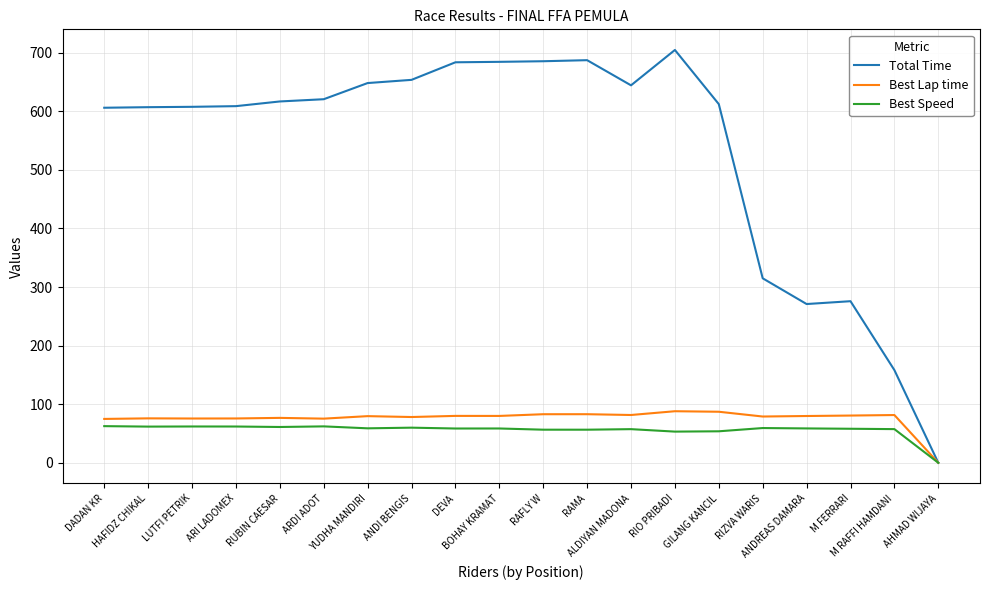

At which category is the sum across all series the highest?

RIO PRIBADI